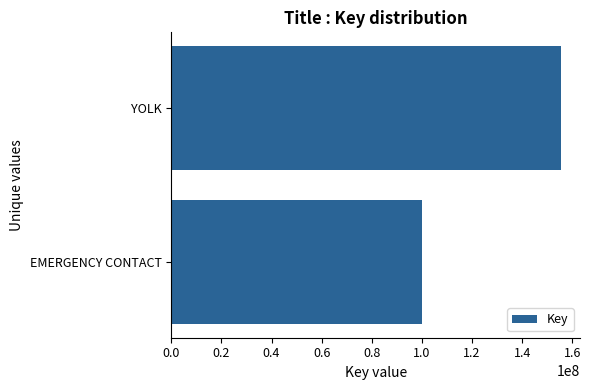

What is the difference between the maximum and minimum values?

55100470